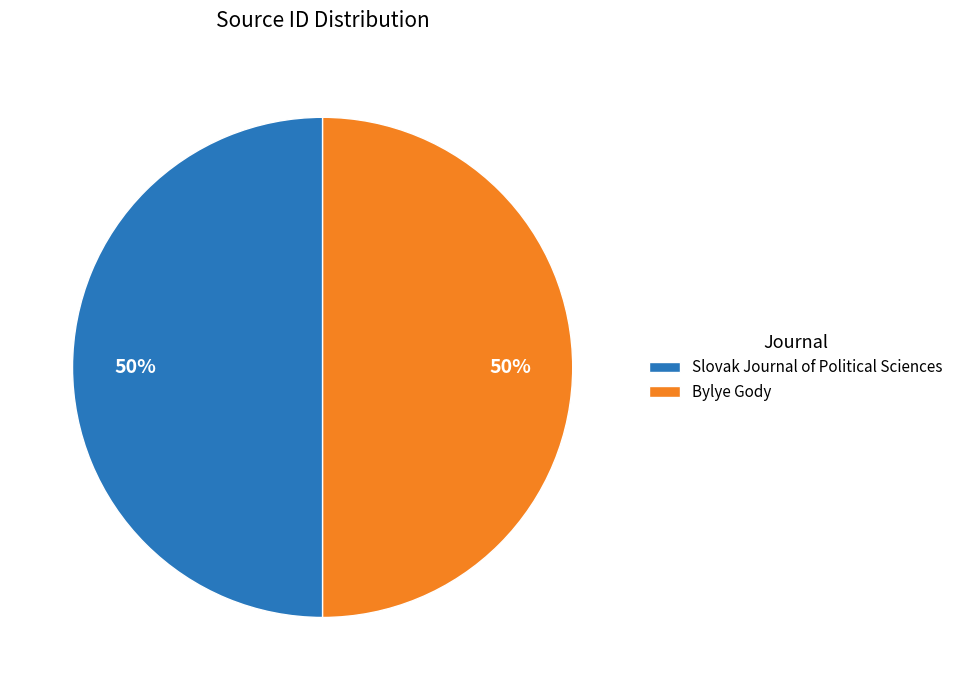

Approximately how many times larger is the value at Slovak Journal of Political Sciences compared to Bylye Gody?

1.0